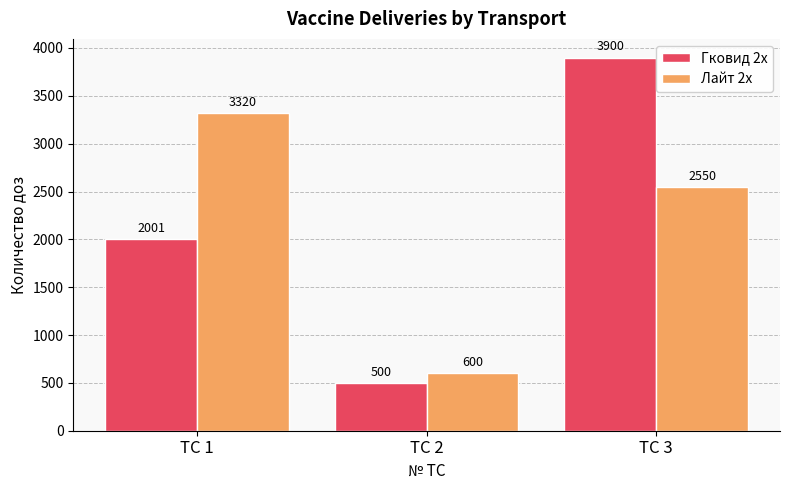

What is the total value across all series at ТС 2?

1100